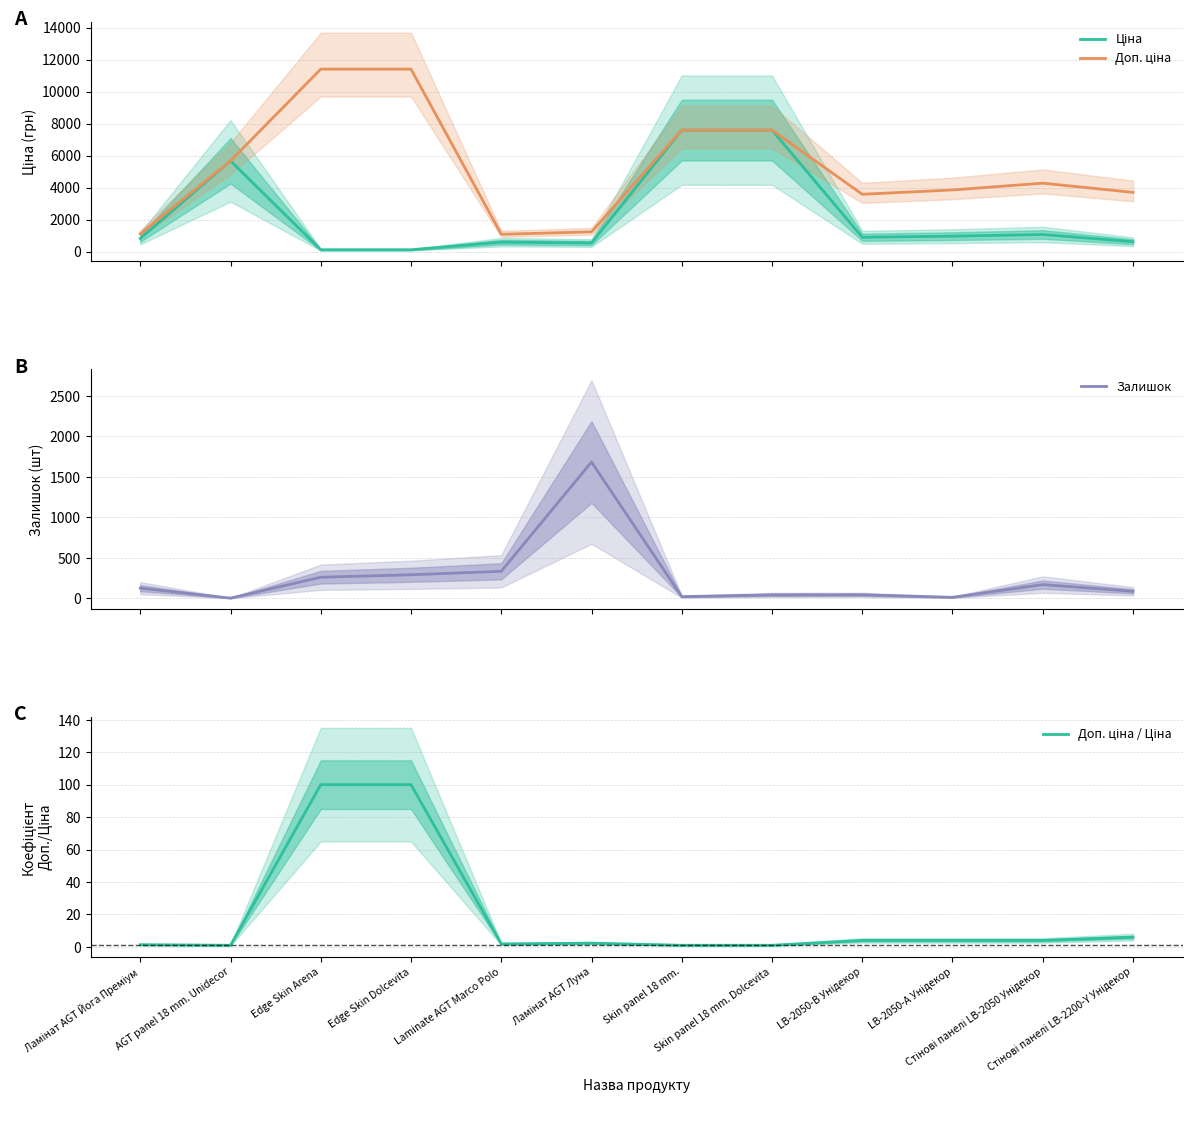

What is the approximate value of Ціна at Ламінат AGT Йога Преміум?

818.5